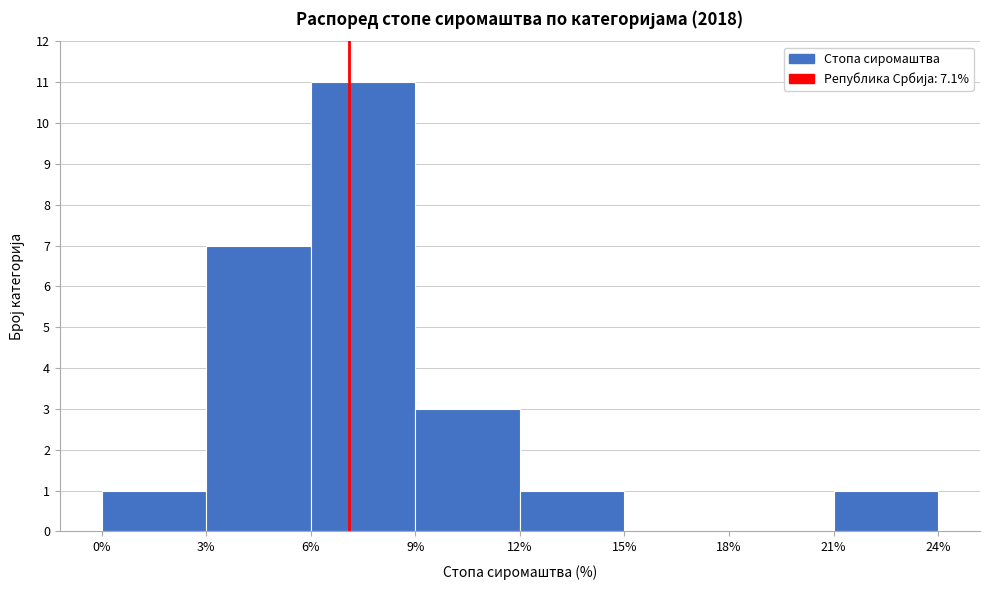

How tall is the bar that spans 6% to 9% on the x-axis? The values are not printed on the chart, so give them approximately, as read against the axis.

11